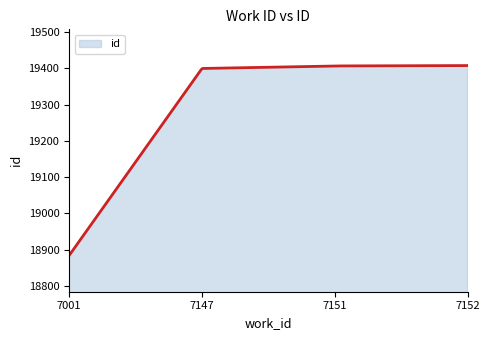

What is the greatest value displayed?

19408.0